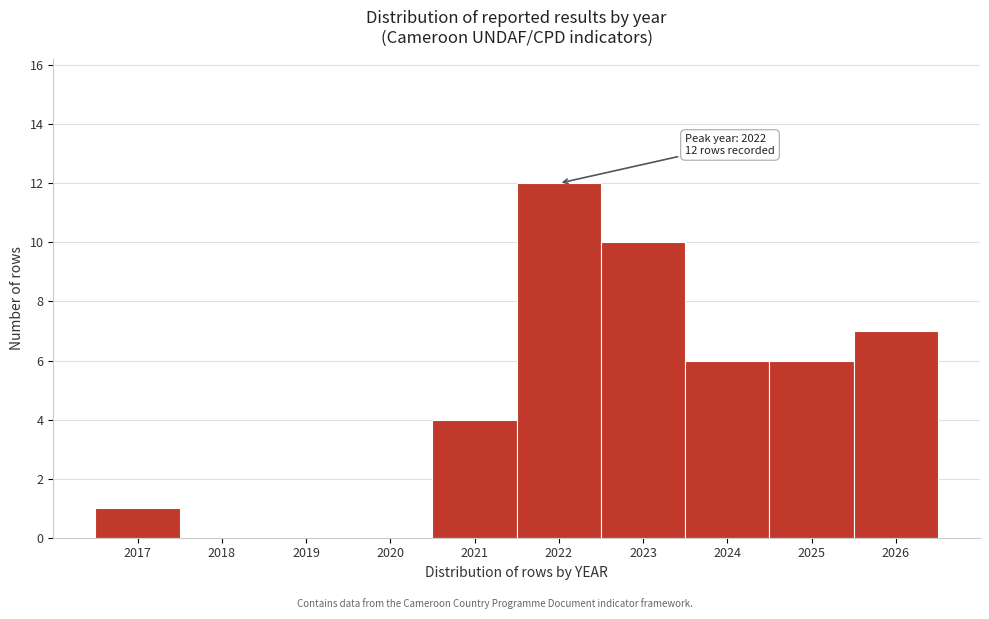

Which range on the x-axis has the tallest bar?

2021.5 to 2022.5